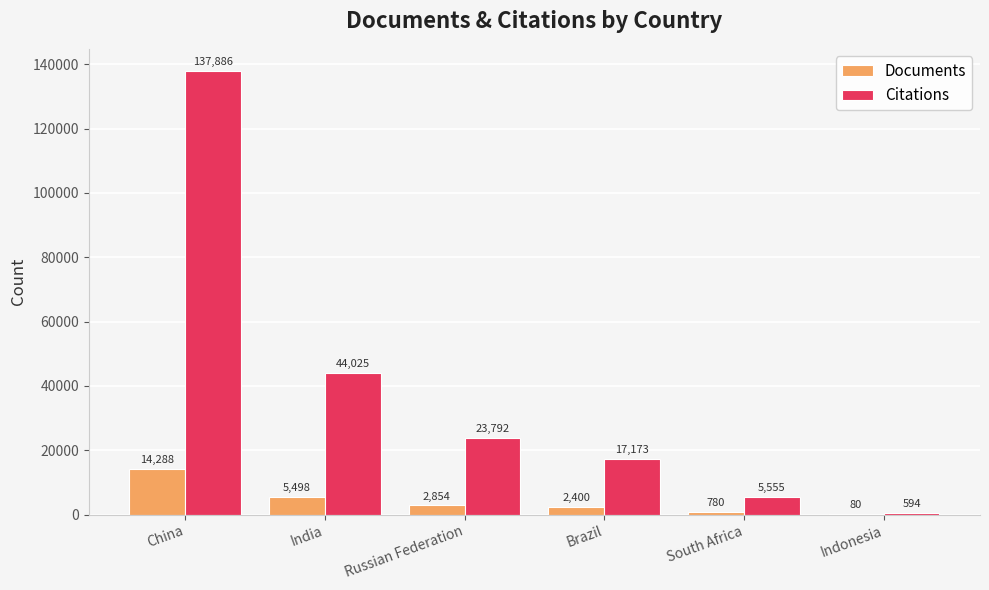

Is it true that Citations equals 17932 at India?

False